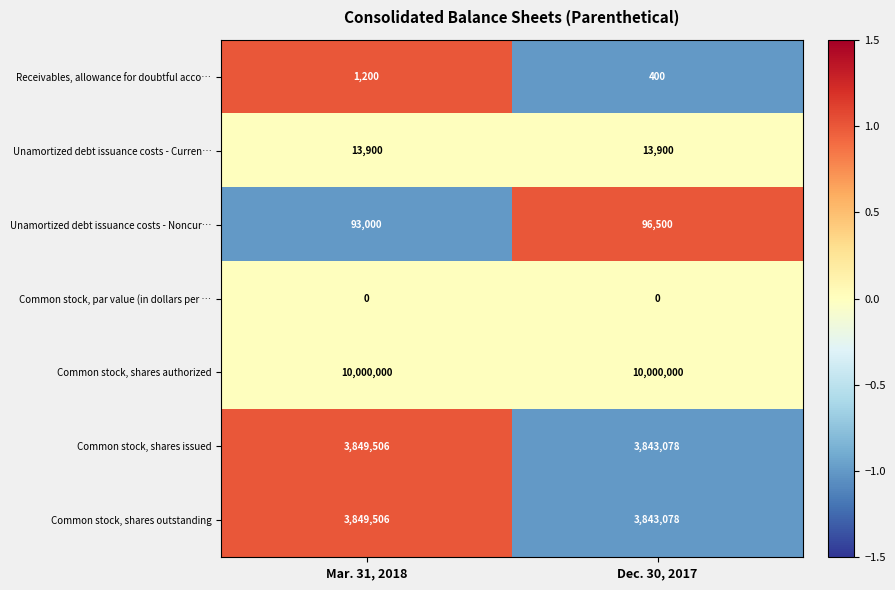

At which category is the sum across all series the highest?

Mar. 31, 2018